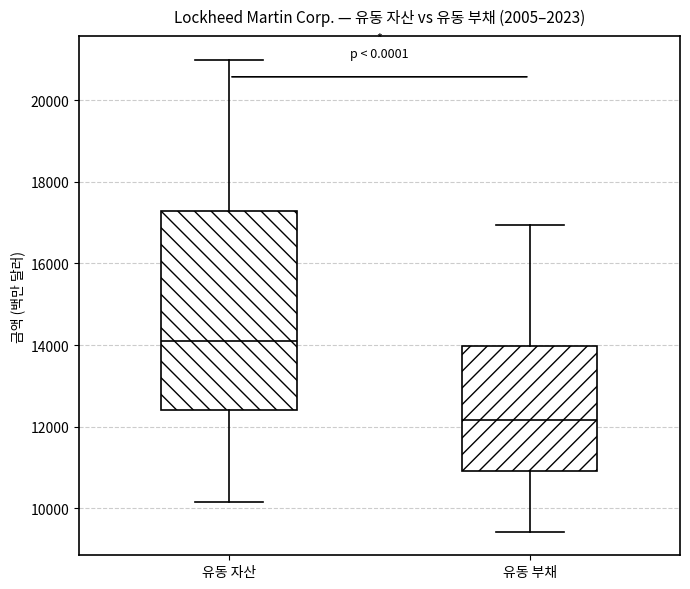

Reading left to right, transcribe this box plot: for each box, give where its median line is, the range the box spans, and where its two whiskers end, as read against the y-axis. The values are not printed on the chart, so give them approximately, as read against the axis.

유동 자산: median 14000, box 12400 to 17200, whiskers 10200 to 21000
유동 부채: median 12200, box 11000 to 14000, whiskers 9400 to 17000